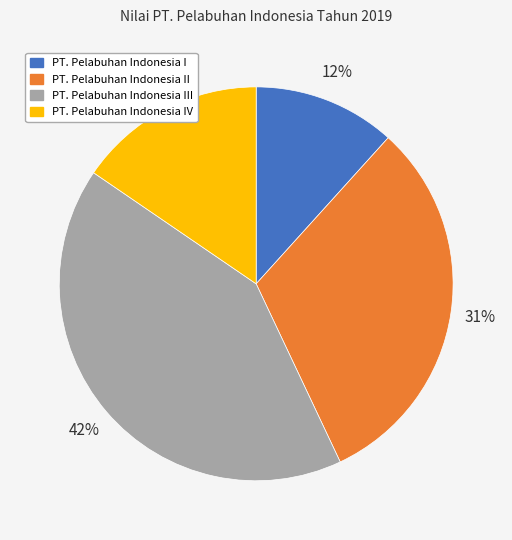

Between PT. Pelabuhan Indonesia I and PT. Pelabuhan Indonesia III, which is larger?

PT. Pelabuhan Indonesia III